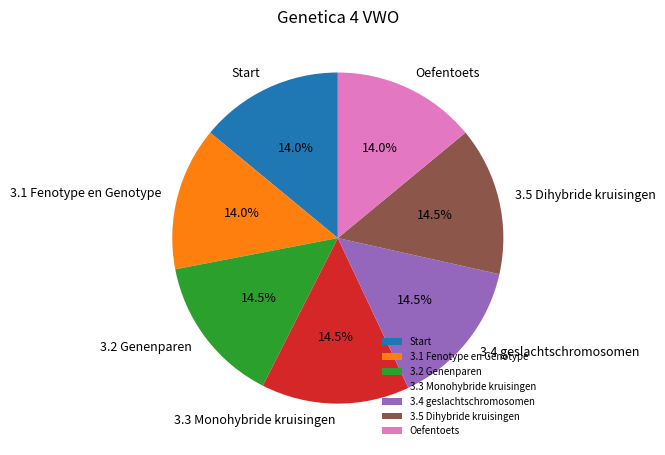

Approximately how many times larger is the value at 3.3 Monohybride kruisingen compared to Start?

1.0